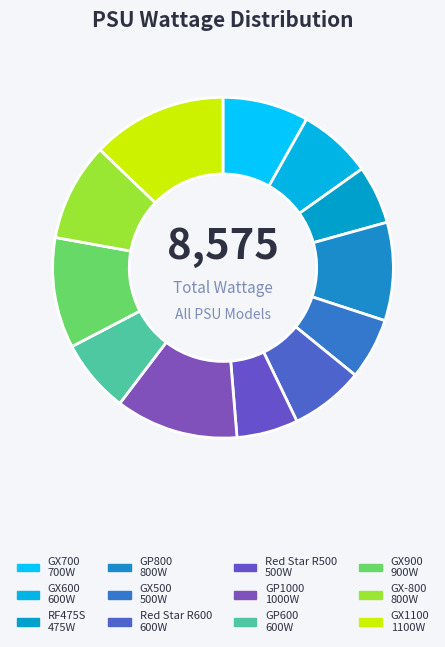

Rank the categories by value from highest to lowest.

GX1100, GP1000, GX900, GP800, GX-800, GX700, GX600, Red Star R600, GP600, GX500, Red Star R500, RF475S